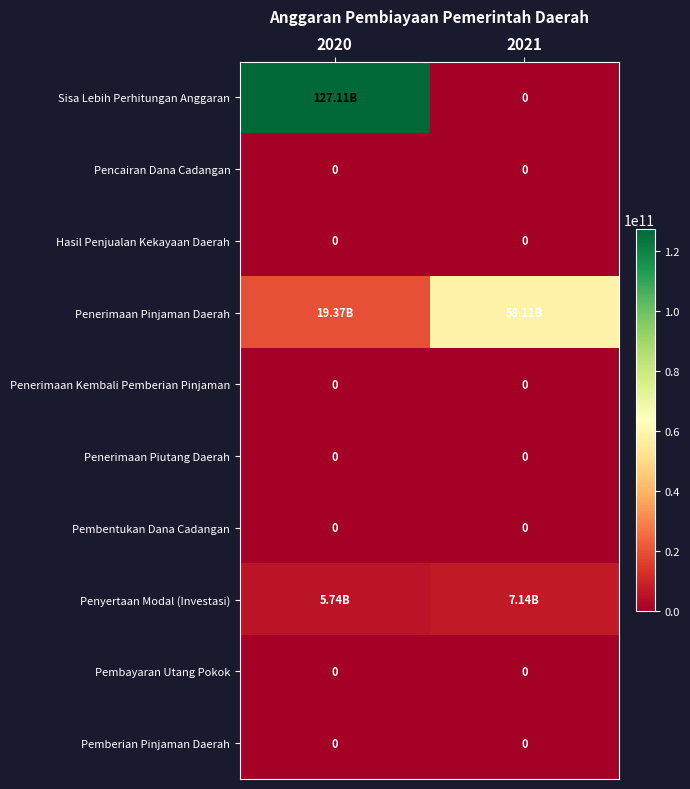

At how many categories does at least one series exceed 57066480595?

2